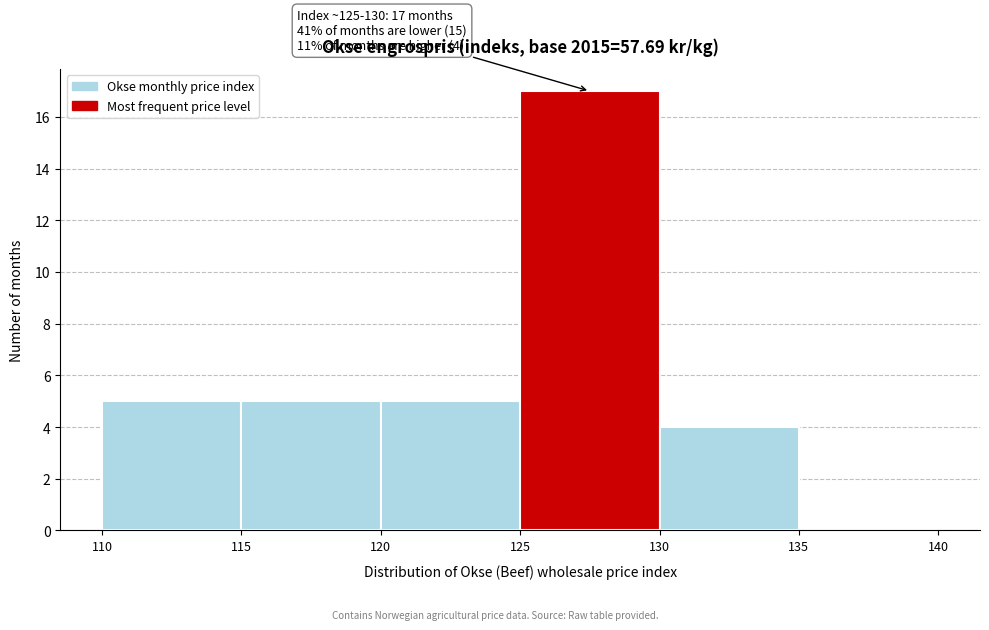

Over which range of the x-axis is the bar tallest?

125 to 130